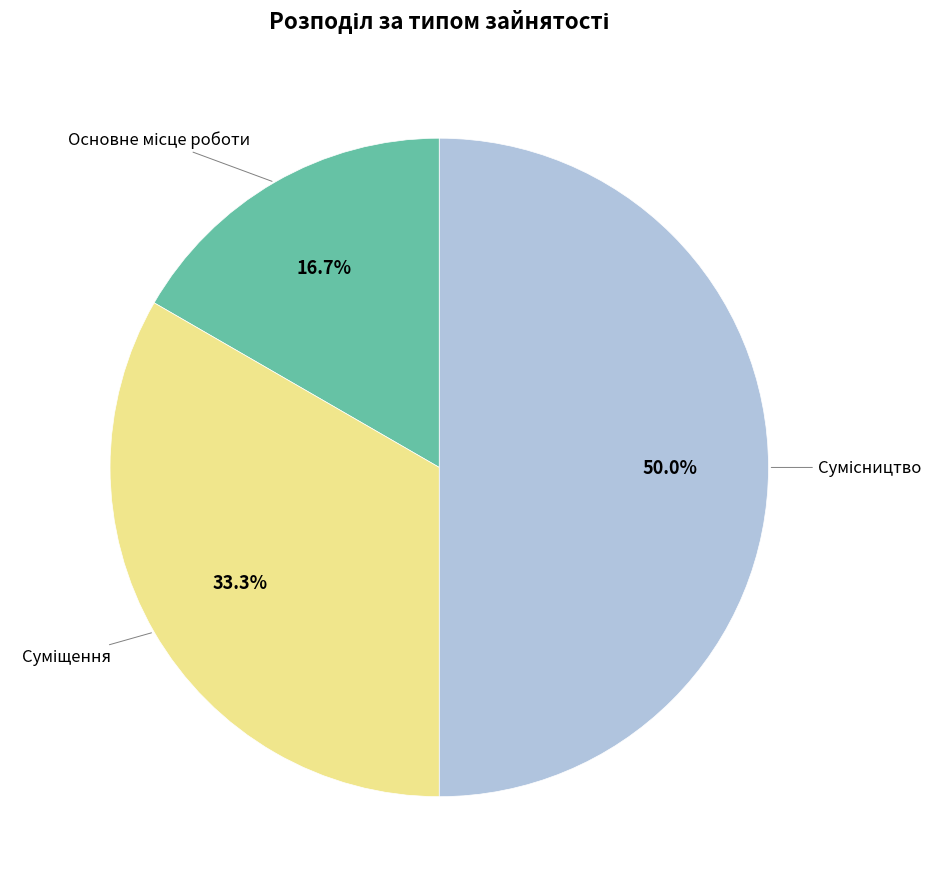

To the nearest percent, what is the difference between the Основне місце роботи and Суміщення slice percentages?

17%